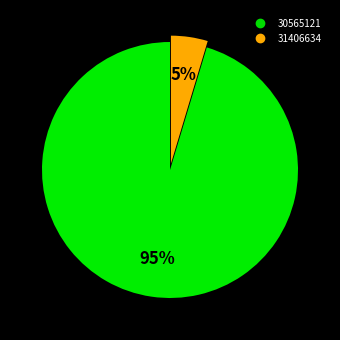

Between 30565121 and 31406634, which is larger?

30565121